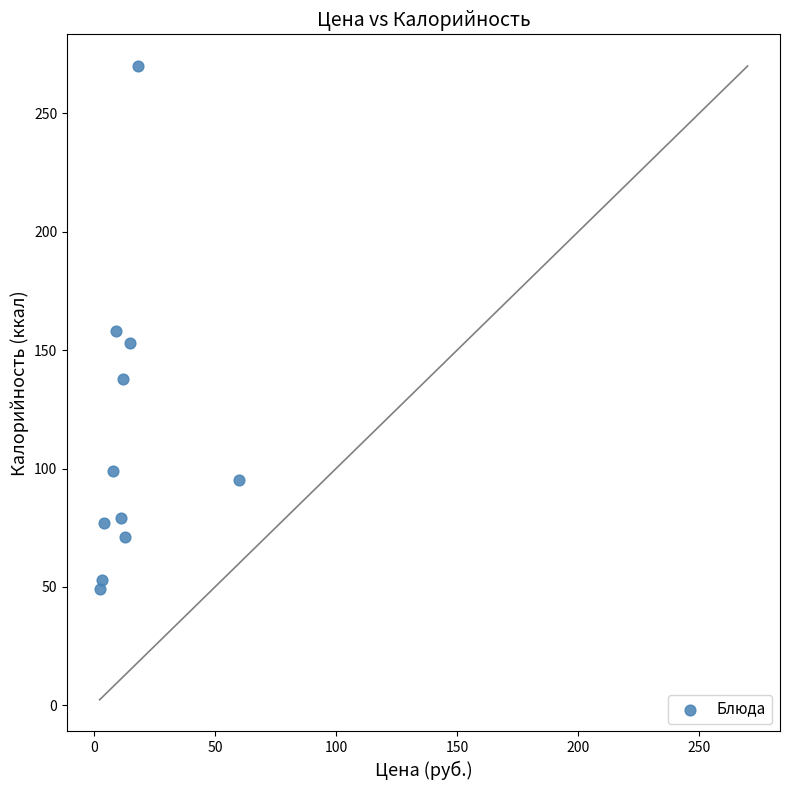

What is the average Y value?

113